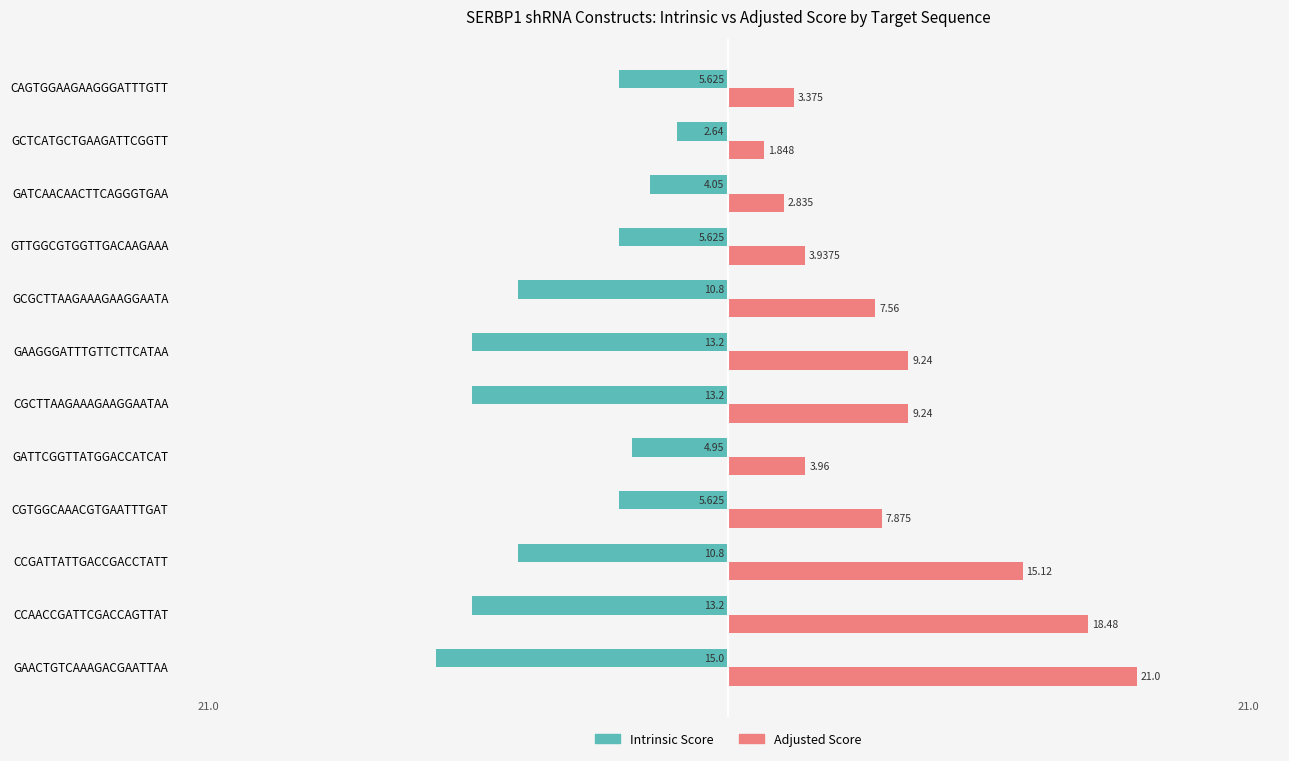

Rank the series at CGCTTAAGAAAGAAGGAATAA from lowest to highest value.

Intrinsic Score, Adjusted Score